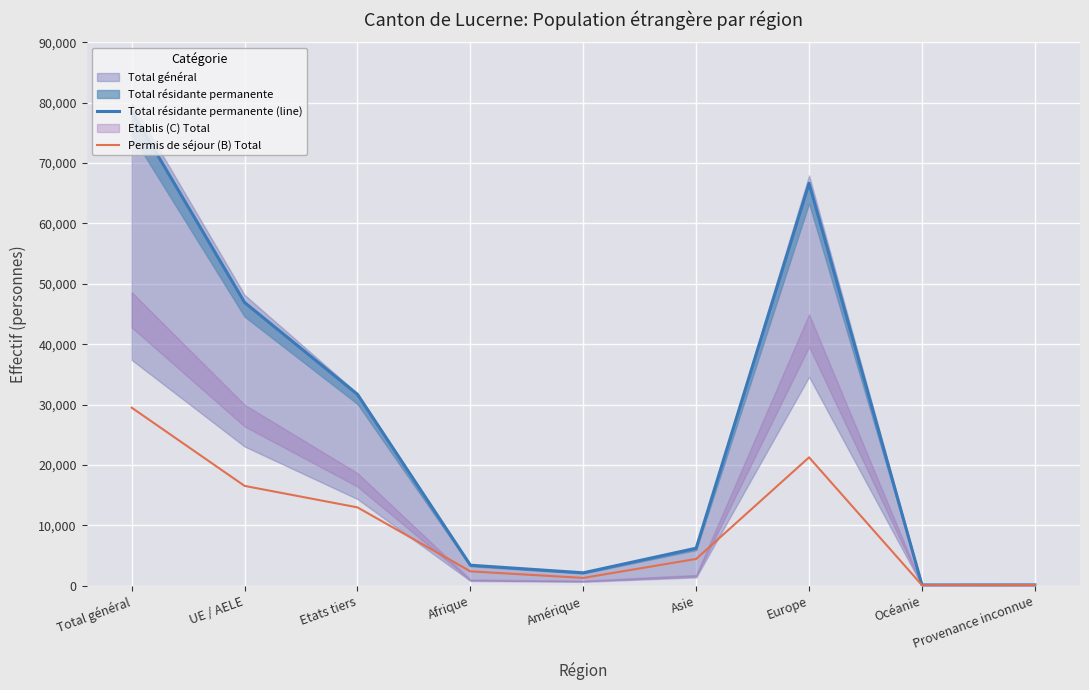

Reading left to right, extract all data points from this chart.

Total résidante permanente (line): 78577	46903	31674	3380	2120	6200	66649	112	116
Permis de séjour (B) Total: 29475	16517	12958	2362	1273	4419	21246	76	99